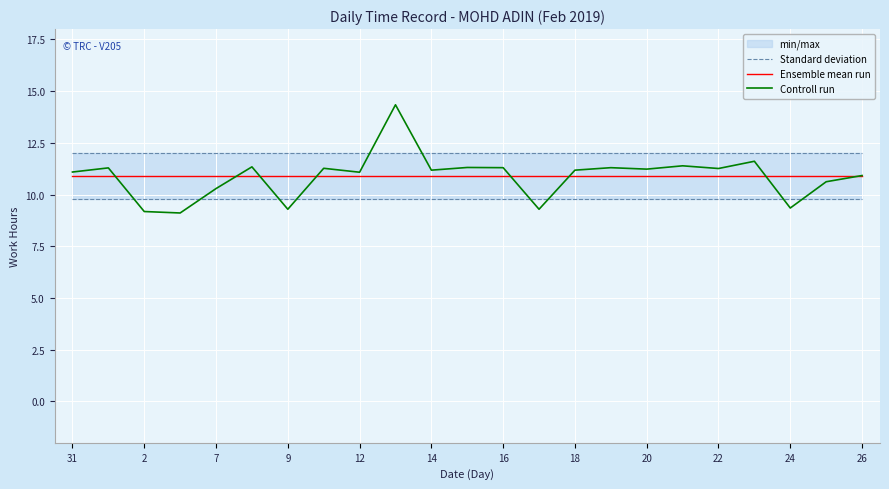

True or false: Ensemble mean run and Controll run cross at least once.

True